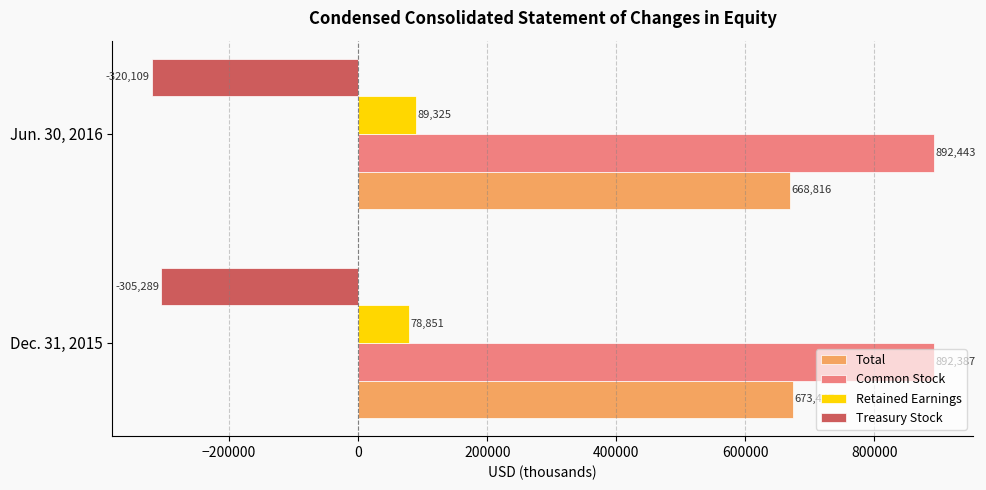

At which label is Common Stock closest to 892415?

Dec. 31, 2015